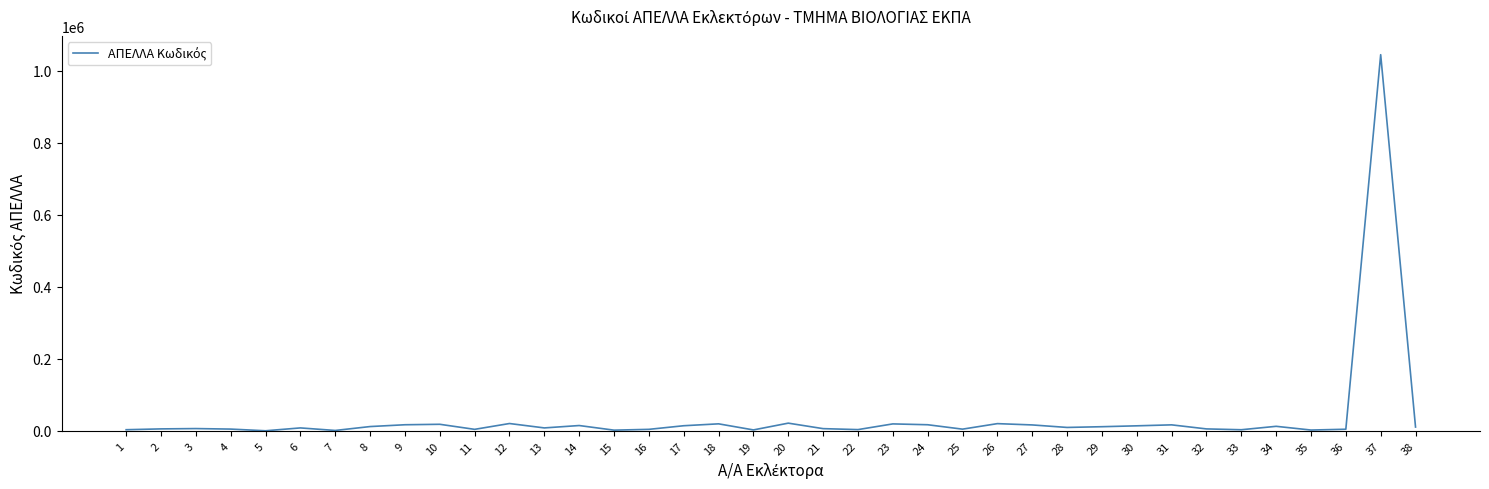

How many lines are shown in the chart?

1